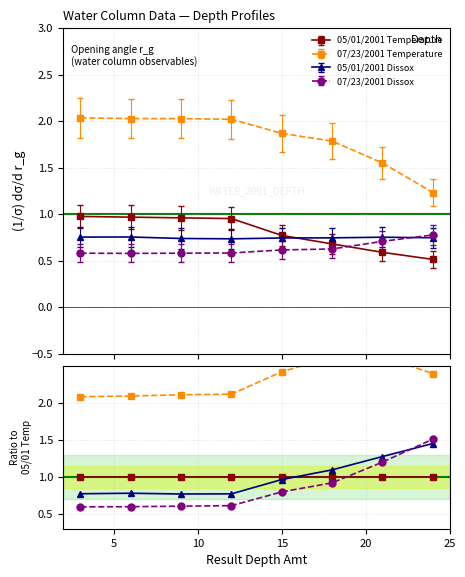

What is the sum of the 07/23/2001 Dissox values at 20 and 5?

1.4